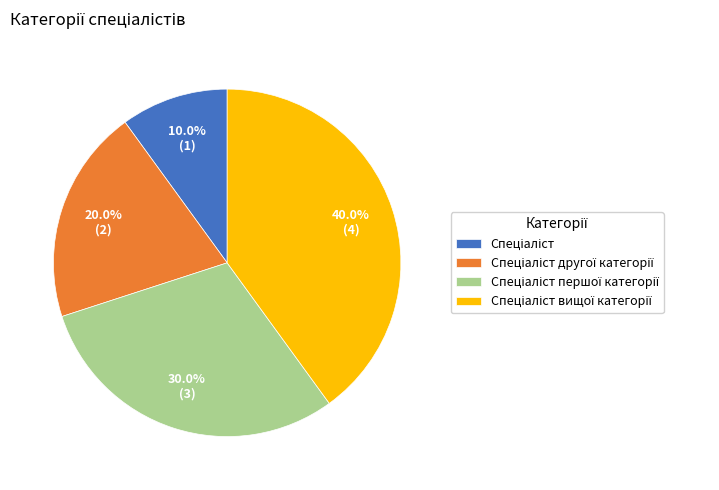

How many slices are in this pie chart?

4